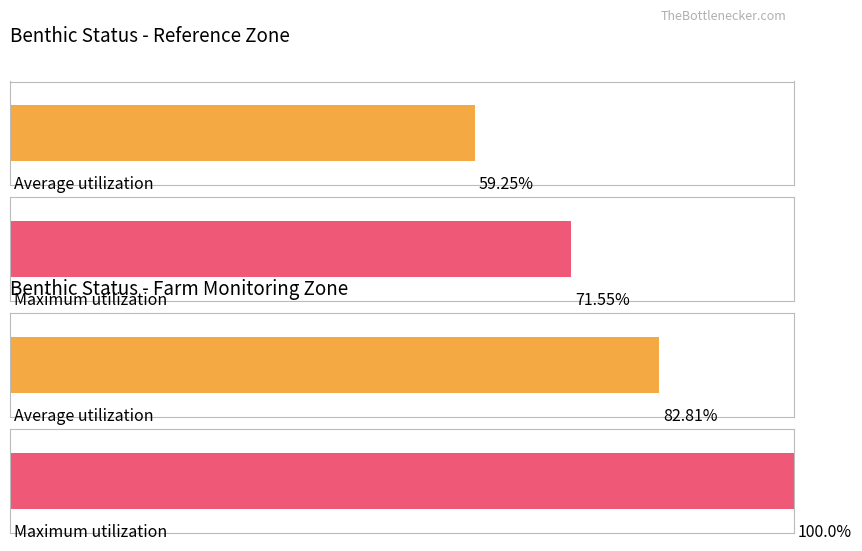

Which series has the widest spread of values?

Farm monitoring zone 2